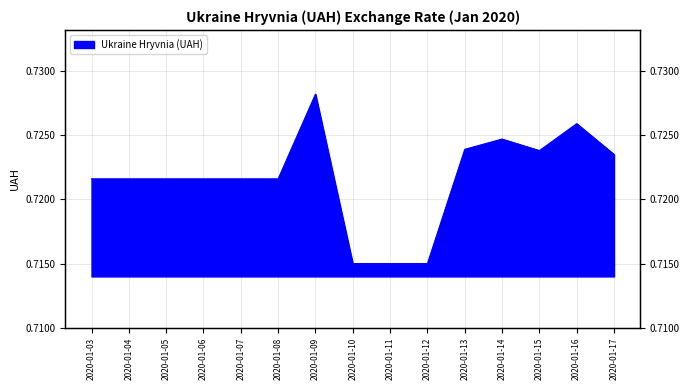

List the labels in order of value, smallest first.

2020-01-10, 2020-01-11, 2020-01-12, 2020-01-03, 2020-01-04, 2020-01-05, 2020-01-06, 2020-01-07, 2020-01-08, 2020-01-17, 2020-01-15, 2020-01-13, 2020-01-14, 2020-01-16, 2020-01-09